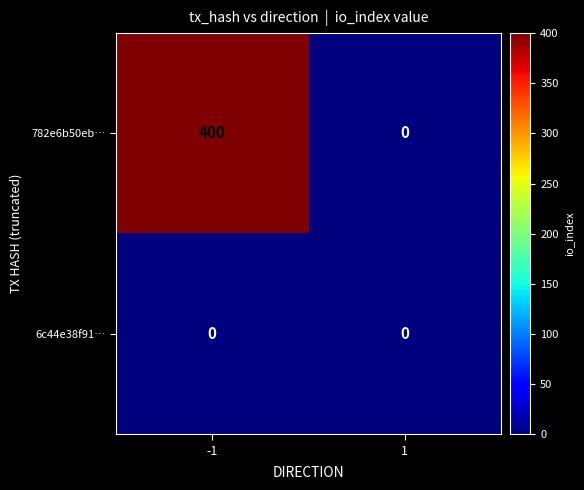

Which series has the widest spread of values?

782e6b50eb…